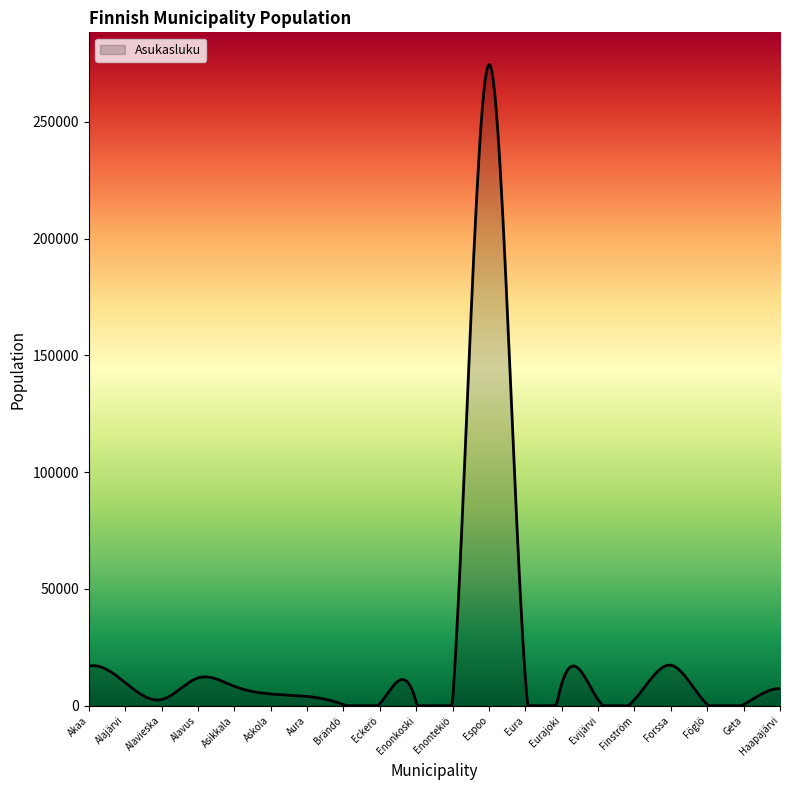

What is the maximum value shown in the chart?

274599.8